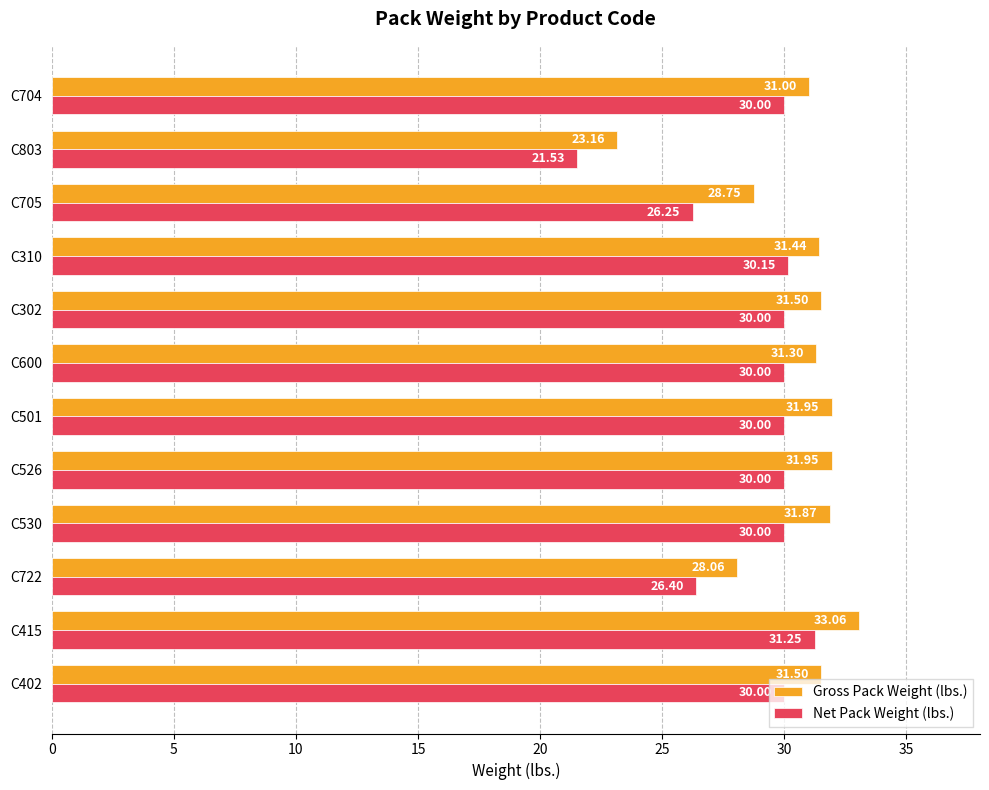

What is the difference between the maximum and second lowest values in the Net Pack Weight (lbs.) series?

5.0